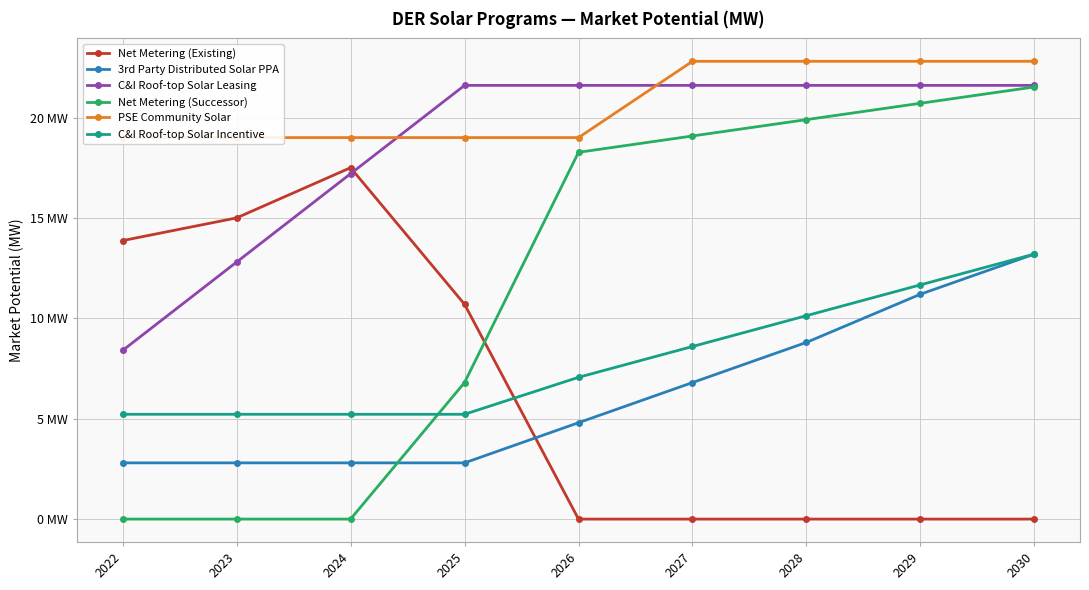

True or false: C&I Roof-top Solar Incentive has more than 0 interior local peaks.

False